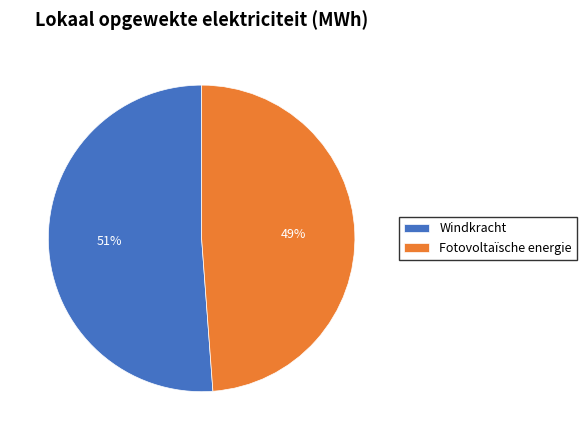

Is the sum of Windkracht and Fotovoltaïsche energie greater than half?

Yes